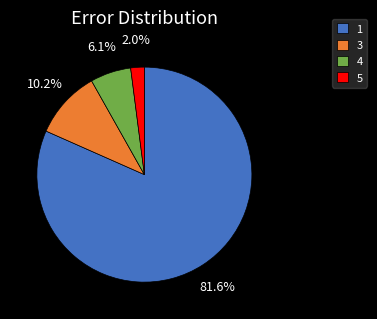

Is it true that 3 is 10% of the pie?

True